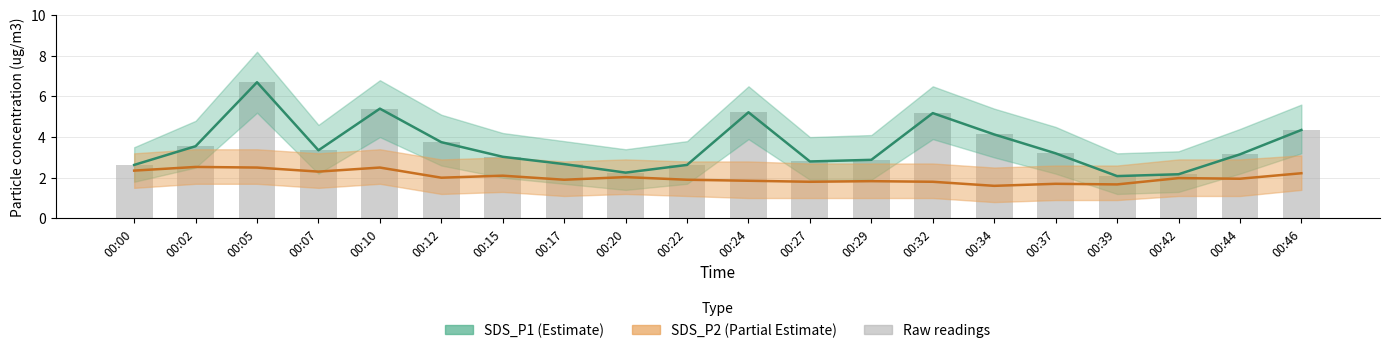

At which label does SDS_P2 reach its minimum?

00:34